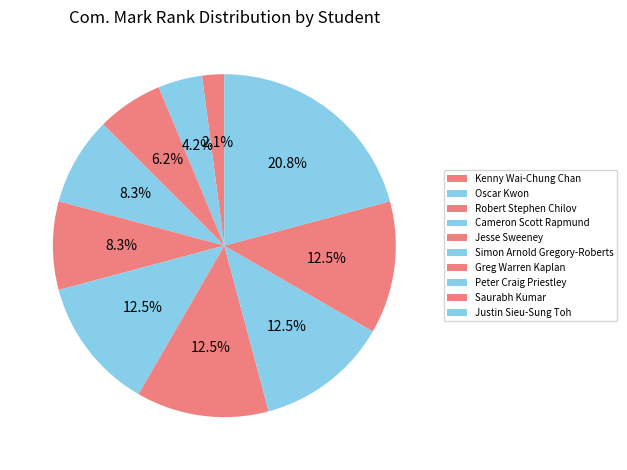

Which has a higher value, Simon Arnold Gregory-Roberts or Justin Sieu-Sung Toh?

Justin Sieu-Sung Toh